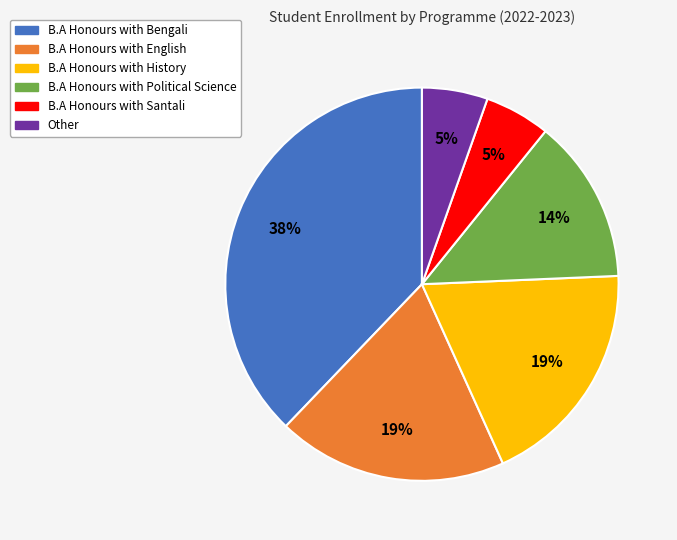

Is the sum of B.A Honours with Political Science and B.A Honours with English greater than half?

No